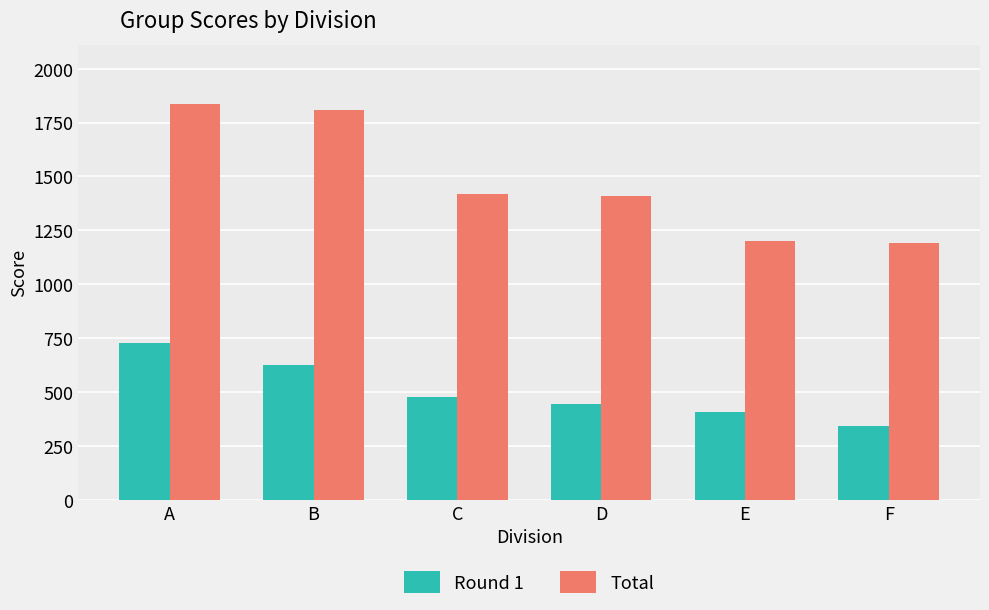

The value of Round 1 at A is 729.0. True or false?

True